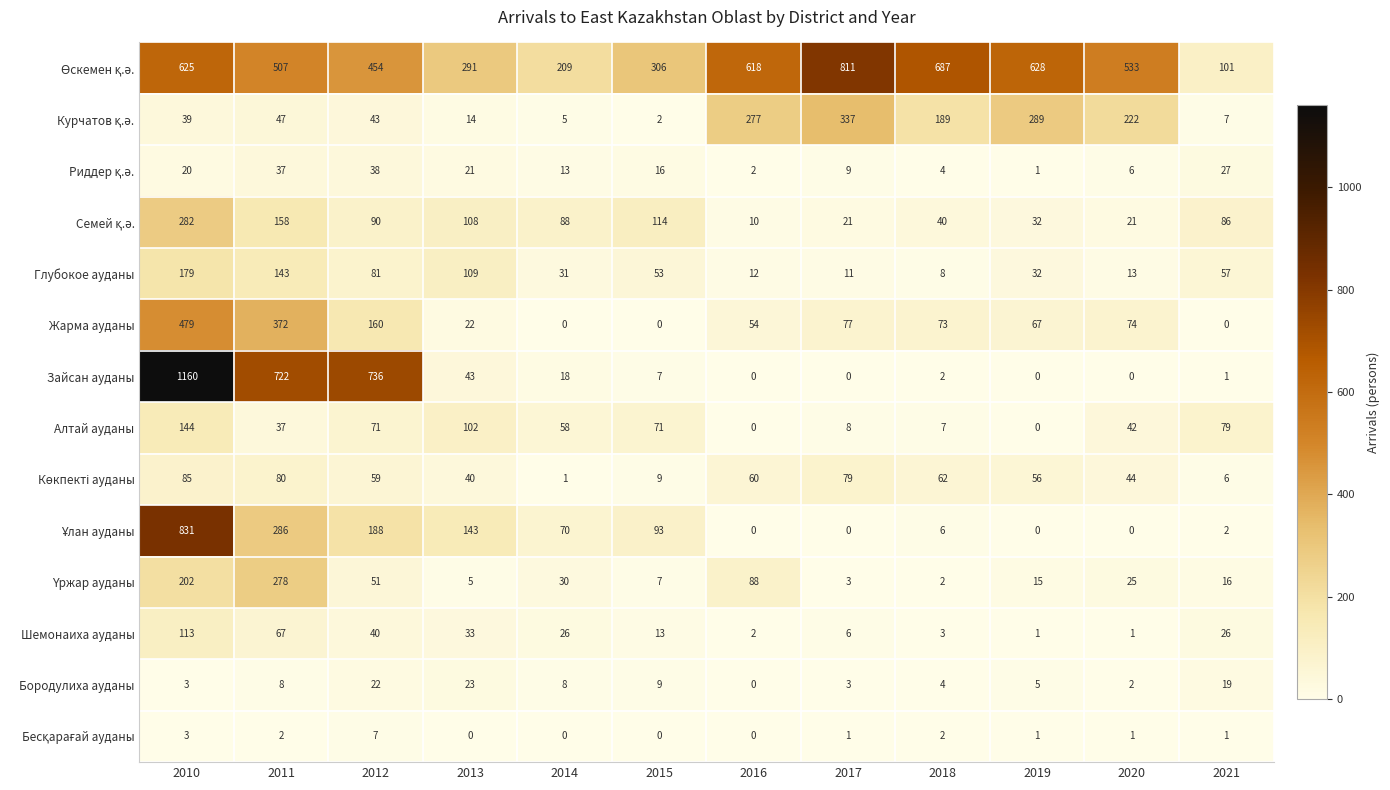

What is the difference between the second highest and second lowest values in the Бородулиха ауданы series?

20